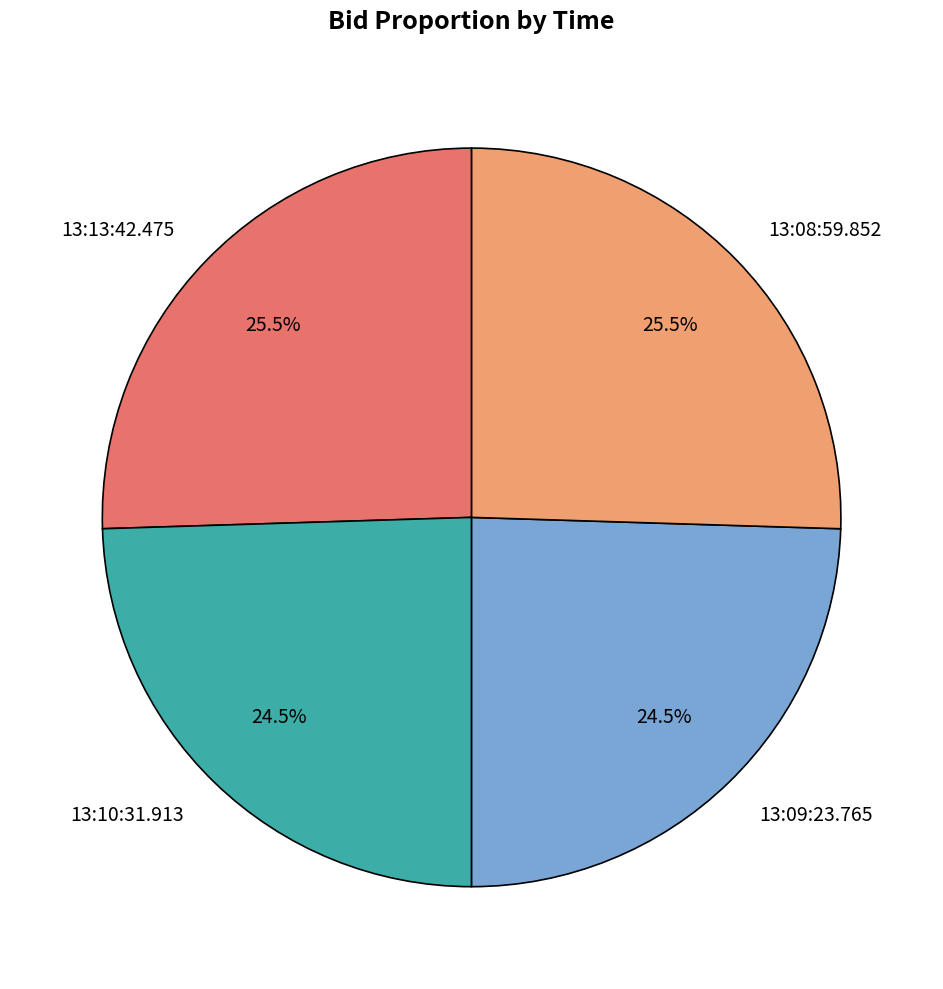

Combined, do 13:09:23.765 and 13:10:31.913 account for over 50%?

No